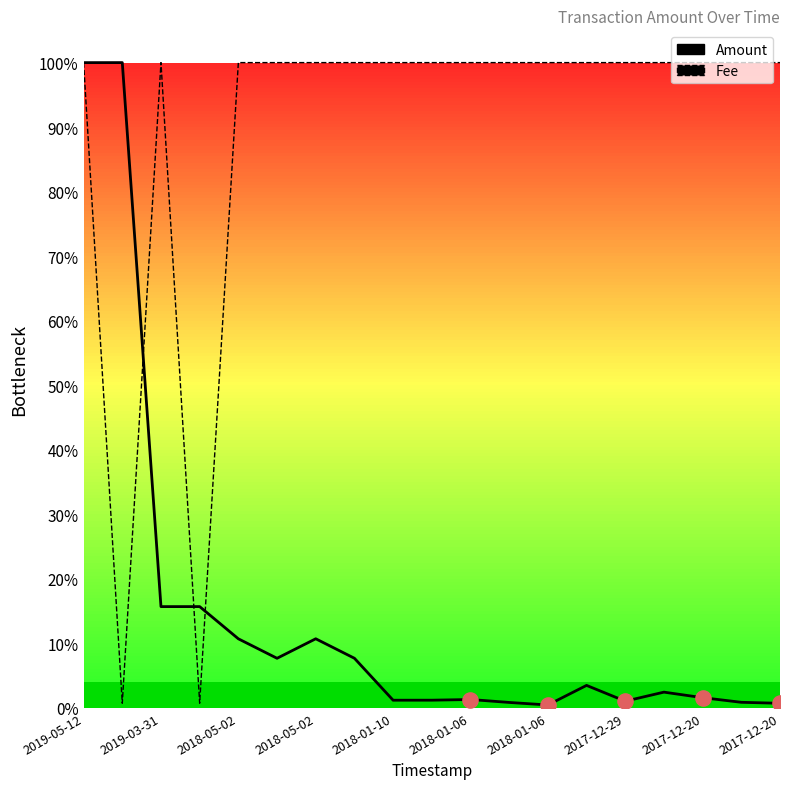

Which series contains the lowest Y value?

Amount